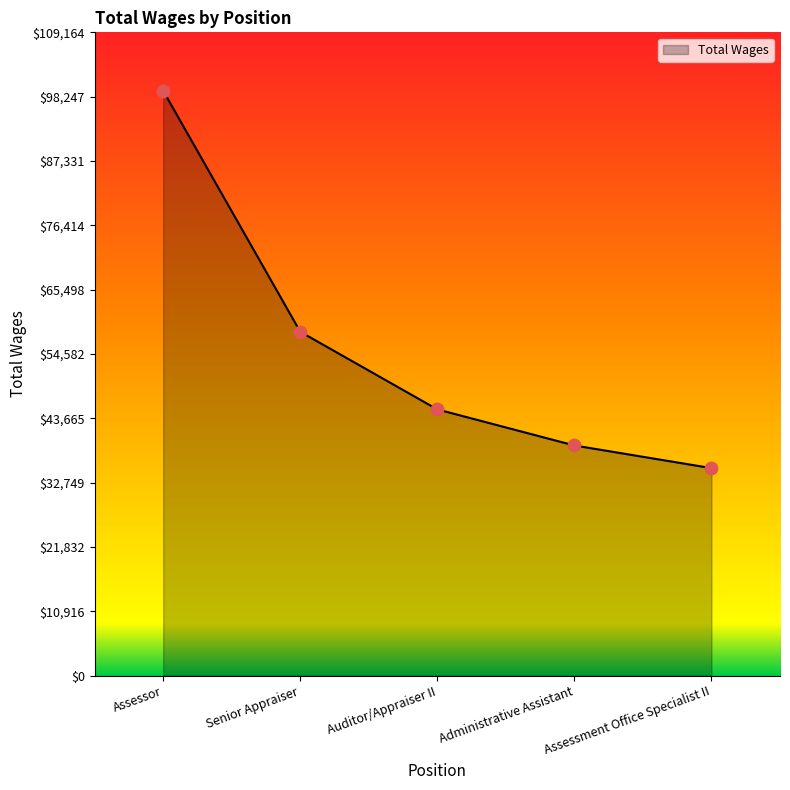

Between Assessor and Senior Appraiser, which is larger?

Assessor